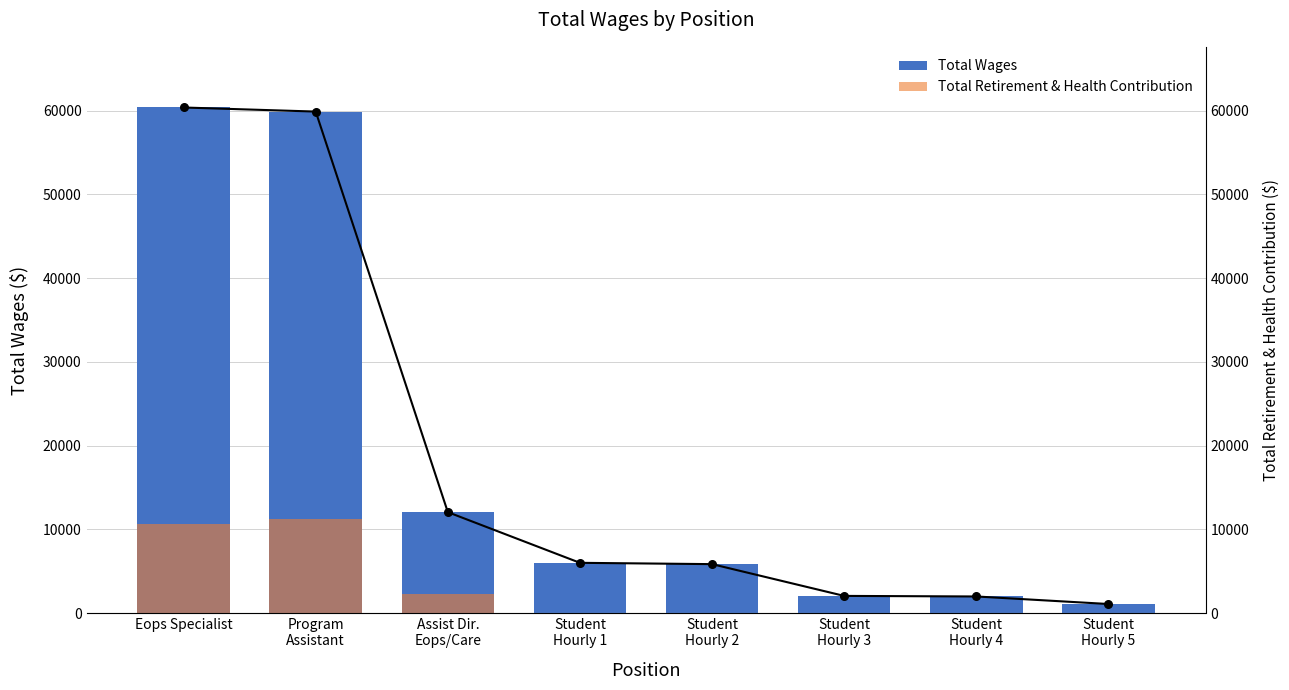

At which category is the sum across all series the highest?

Program
Assistant